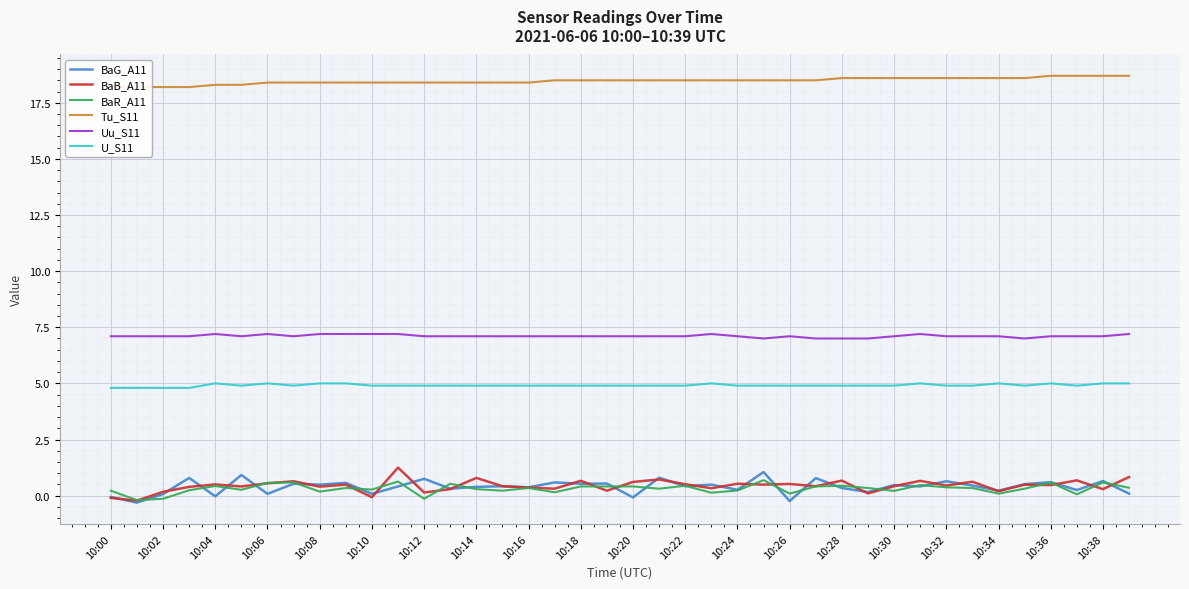

True or false: U_S11 and Uu_S11 cross at least once.

False